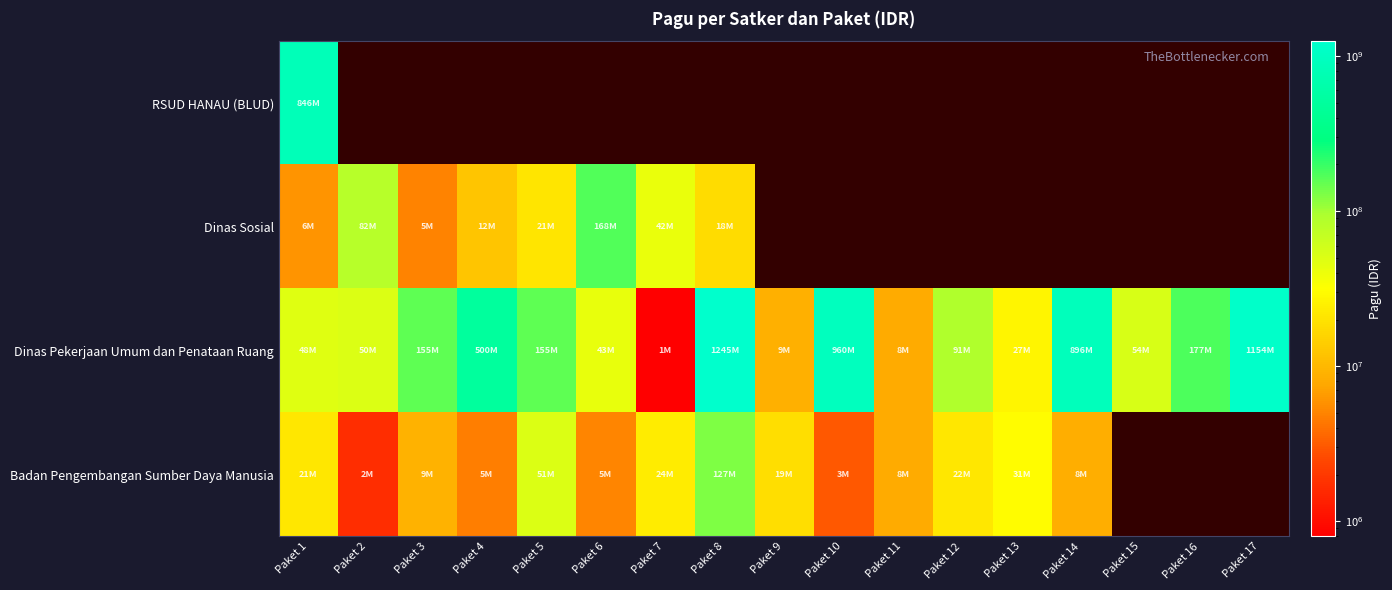

Which series has the largest total across all categories?

Dinas Pekerjaan Umum dan Penataan Ruang